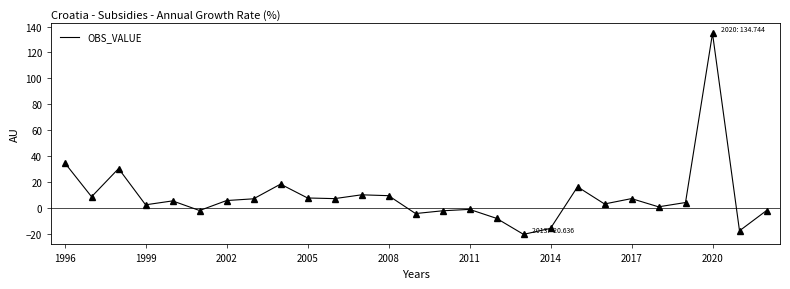

What is the difference between the maximum and minimum values?

155.4